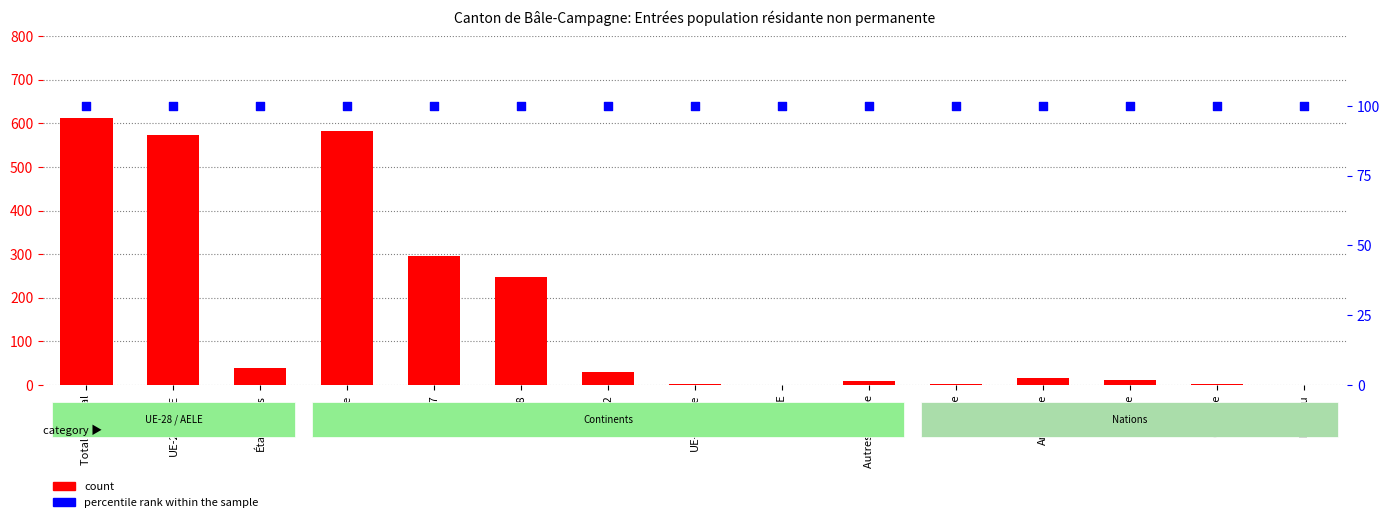

What is the total value across all series at Autres Europe?

108